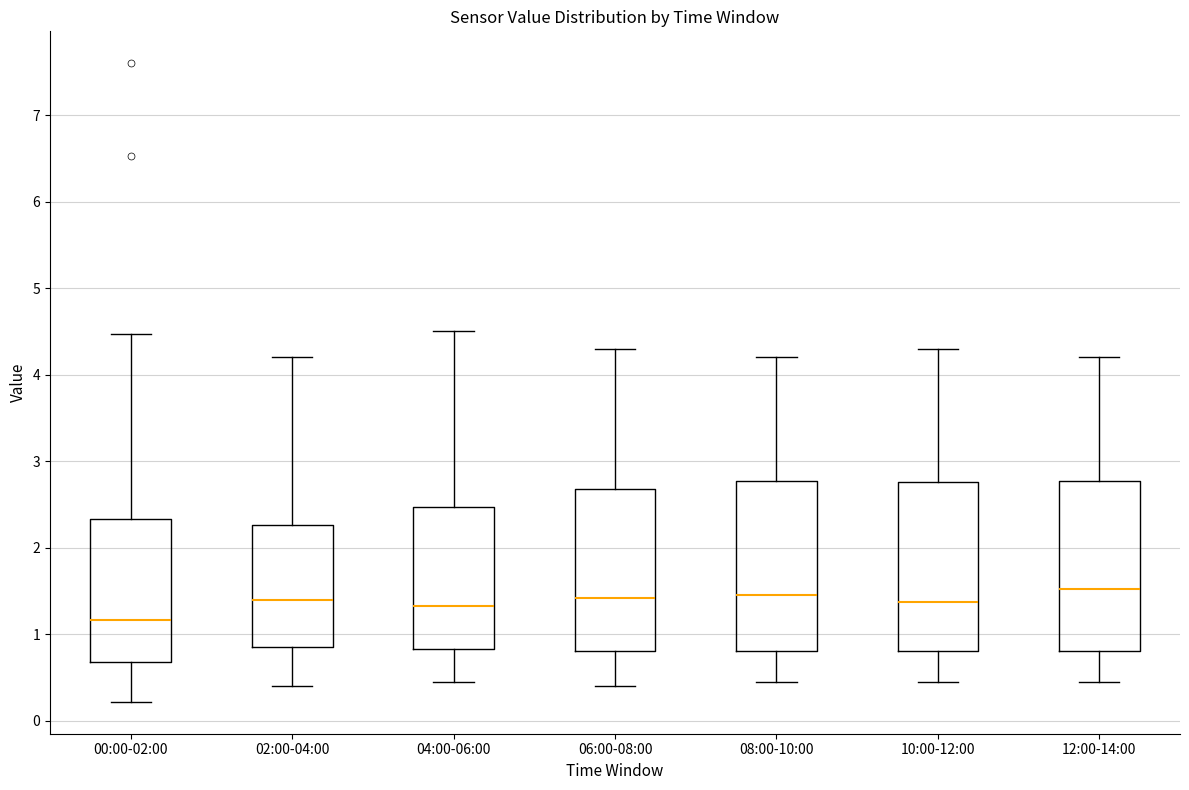

Where does the lower whisker of the box for 00:00-02:00 end on the y-axis? The values are not printed on the chart, so give them approximately, as read against the axis.

0.2